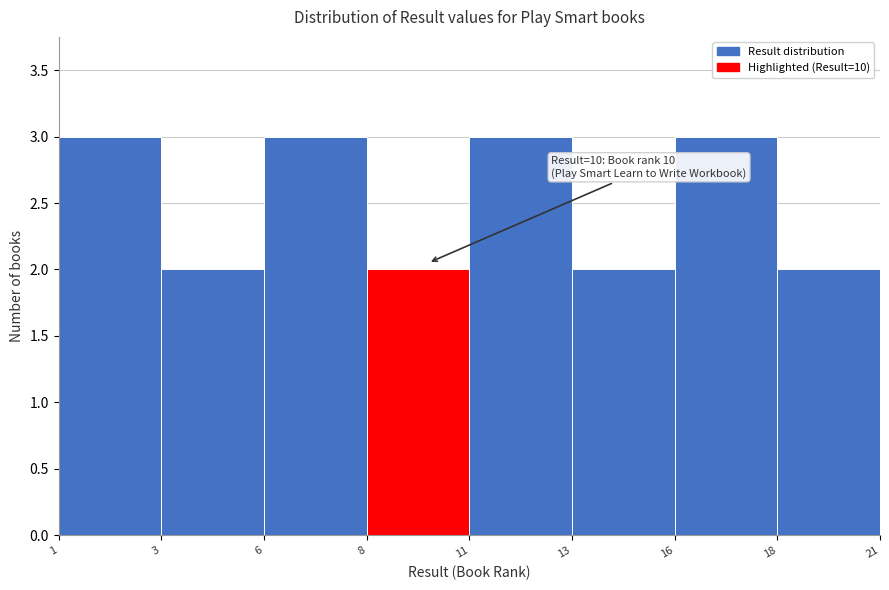

Reading left to right, what are all the values shown in this chart?

1=3	3=2	6=3	8=2	11=3	13=2	16=3	18=2